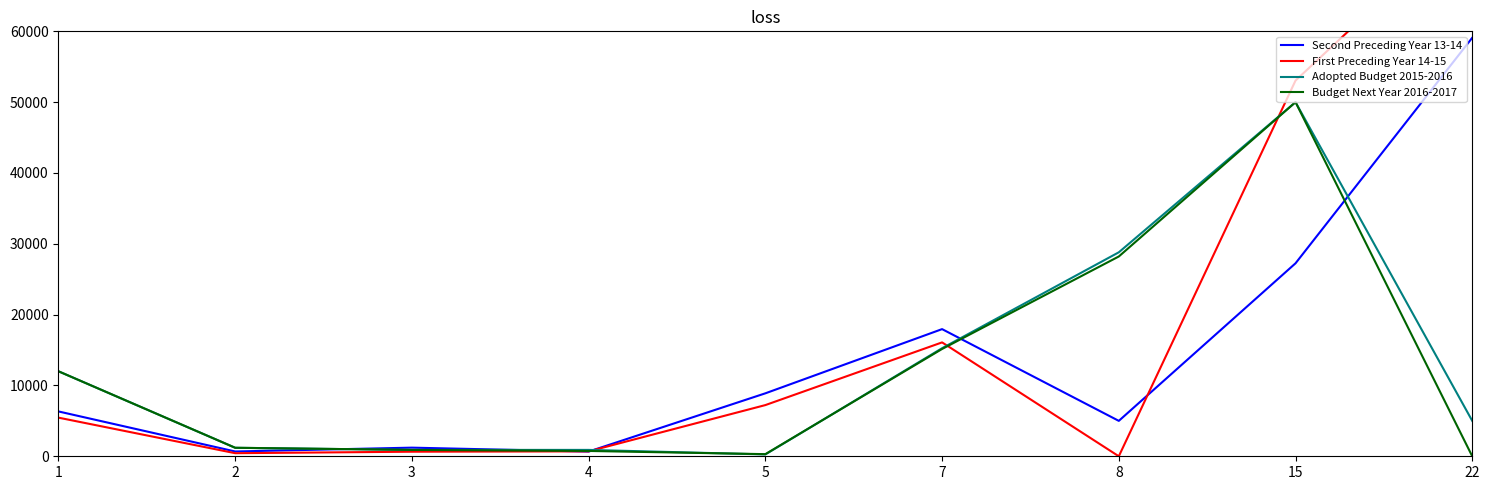

Where do First Preceding Year 14-15 and Second Preceding Year 13-14 first cross each other?

3 and 4